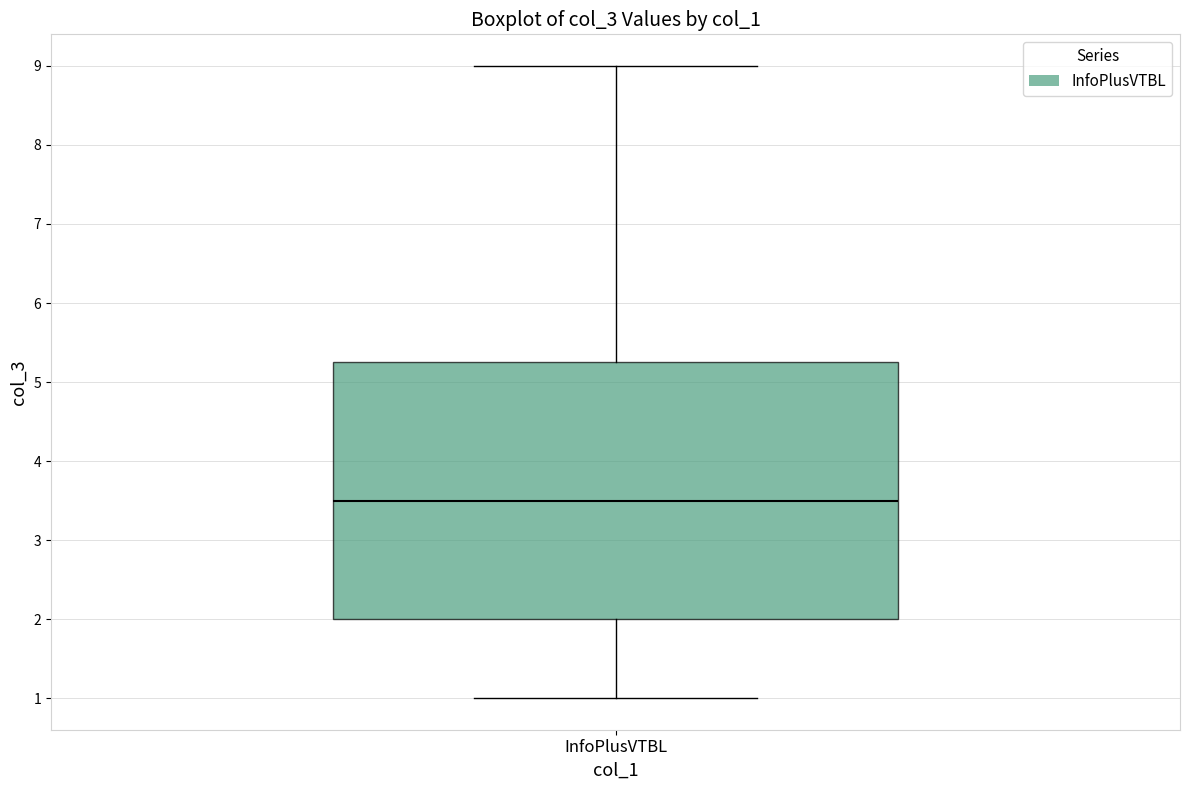

Transcribe this box plot: give where the median line is, the range the box spans, and where the two whiskers end, as read against the y-axis. The values are not printed on the chart, so give them approximately, as read against the axis.

median 3.5, box 2.0 to 5.3, whiskers 1.0 to 9.0